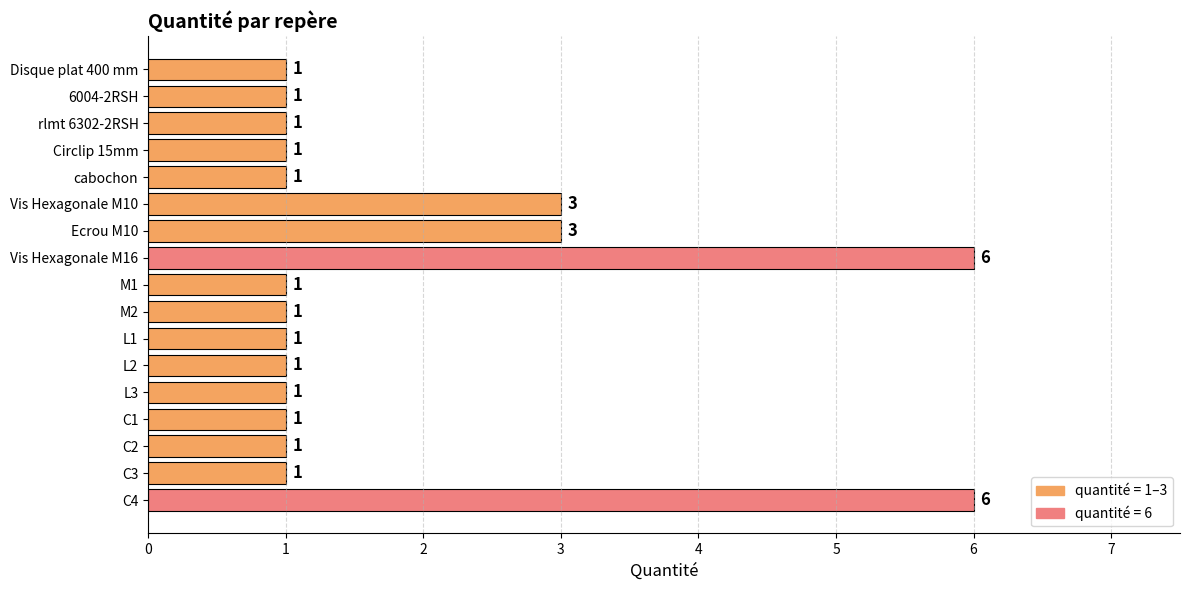

What is the label of the 5th bar from the top?

cabochon